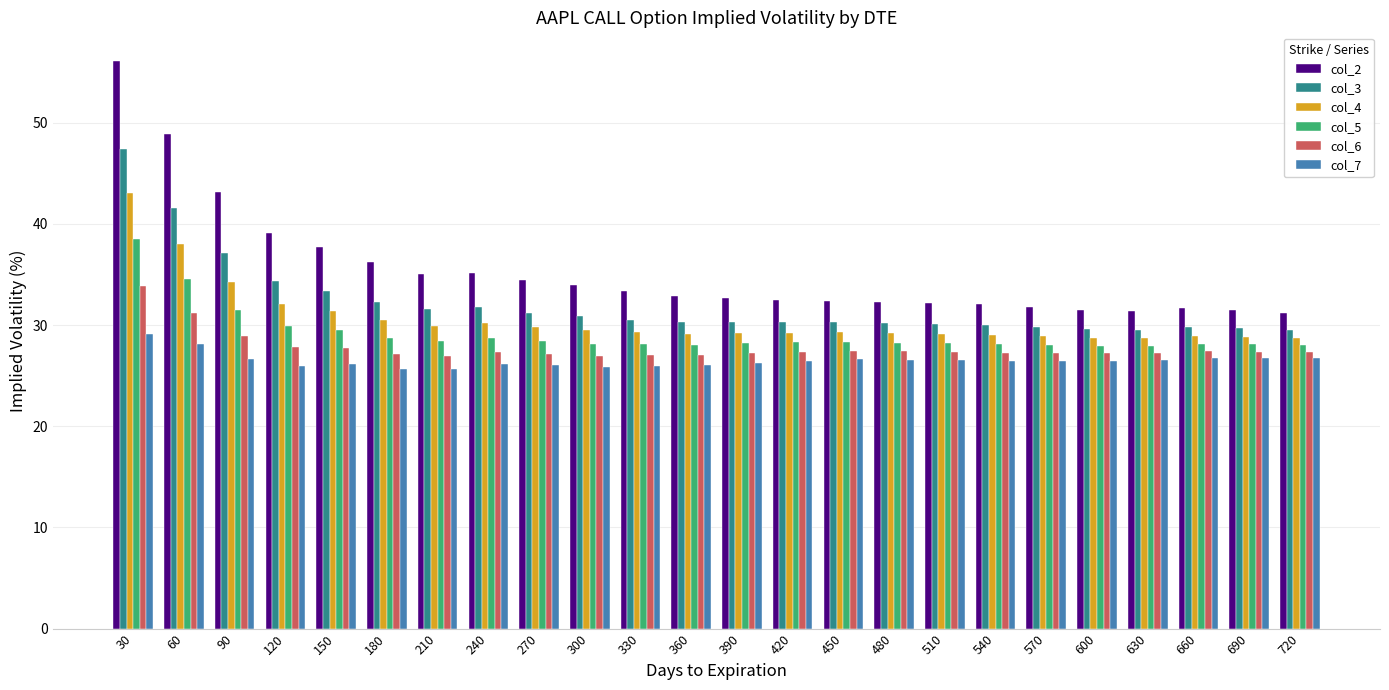

What is the greatest value displayed?

56.1